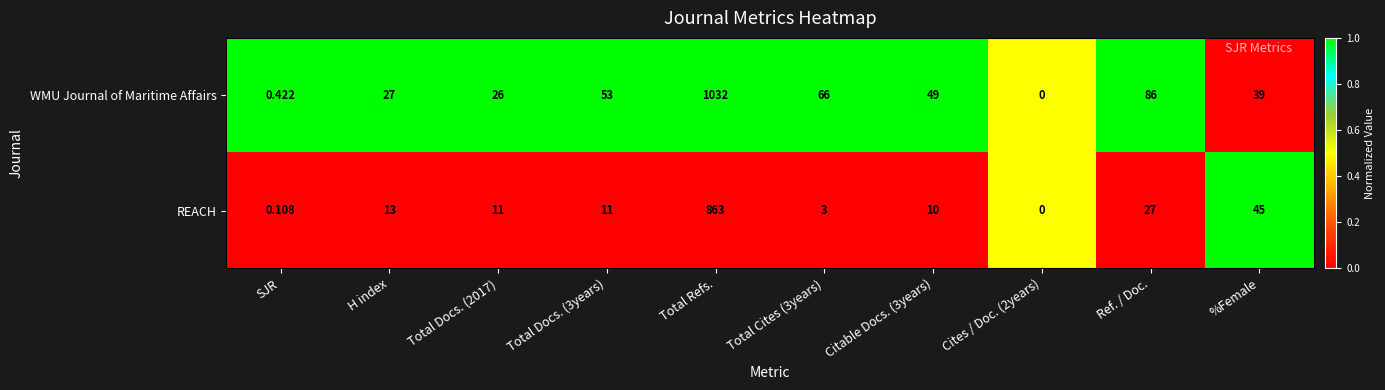

At which category is the sum across all series the highest?

Total Refs.